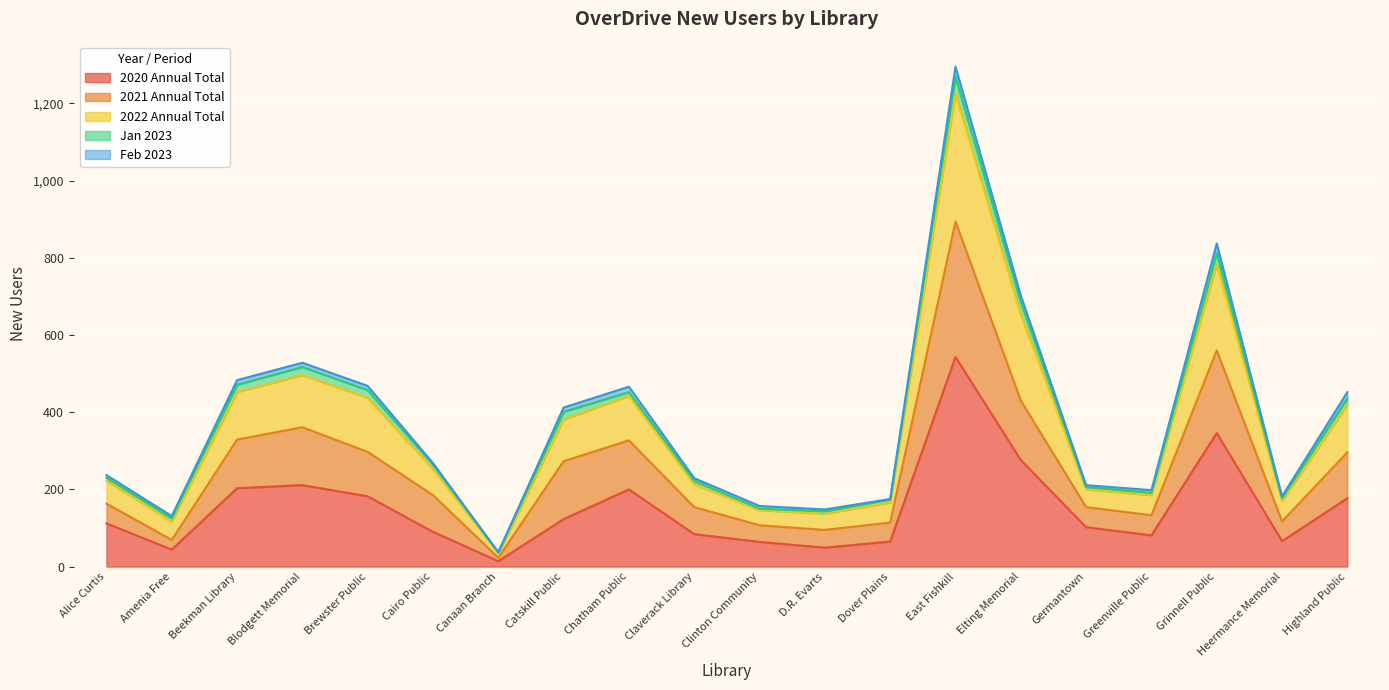

At which category is the sum across all series the highest?

East Fishkill